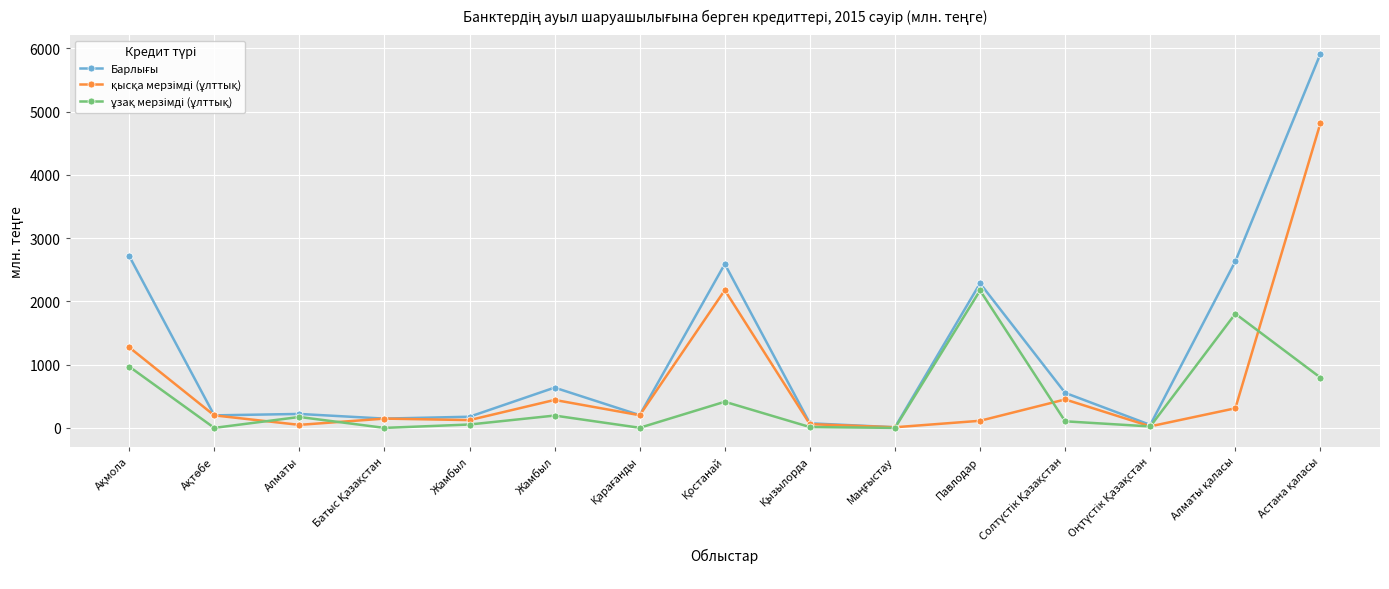

Is the value of қысқа мерзімді (ұлттық) at Жамбыл greater than the value of ұзақ мерзімді (ұлттық) at Жамбыл?

Yes